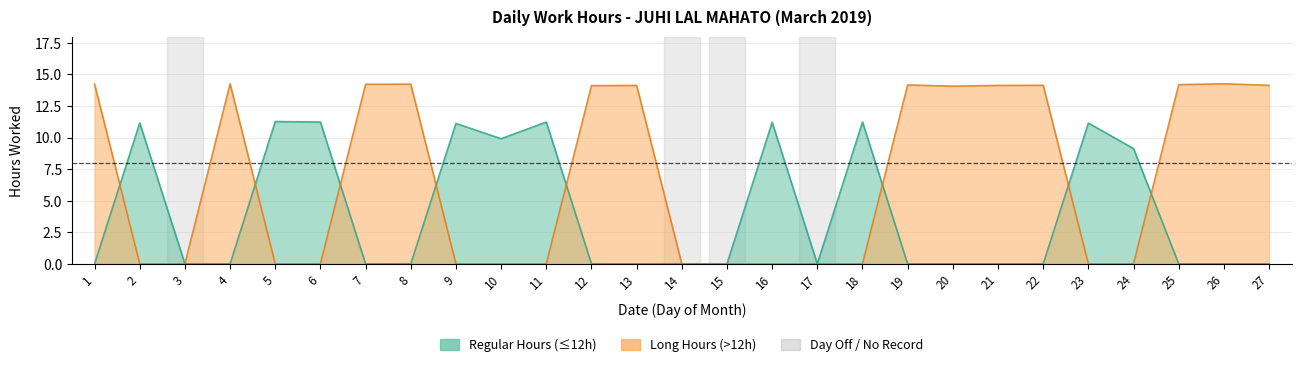

Count the number of values greater than 11.

21